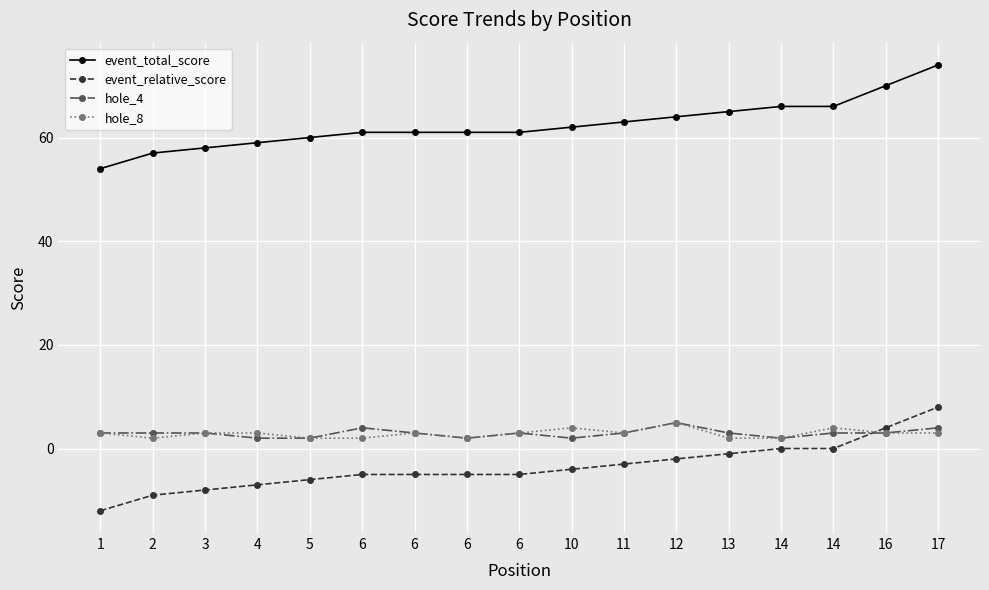

The value of hole_4 at 14 is 3. True or false?

False